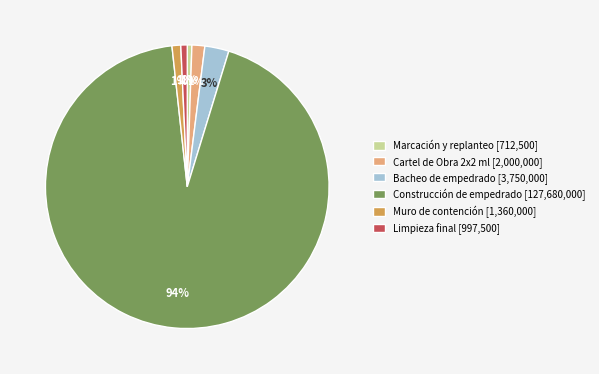

Count the number of slices in the pie.

6